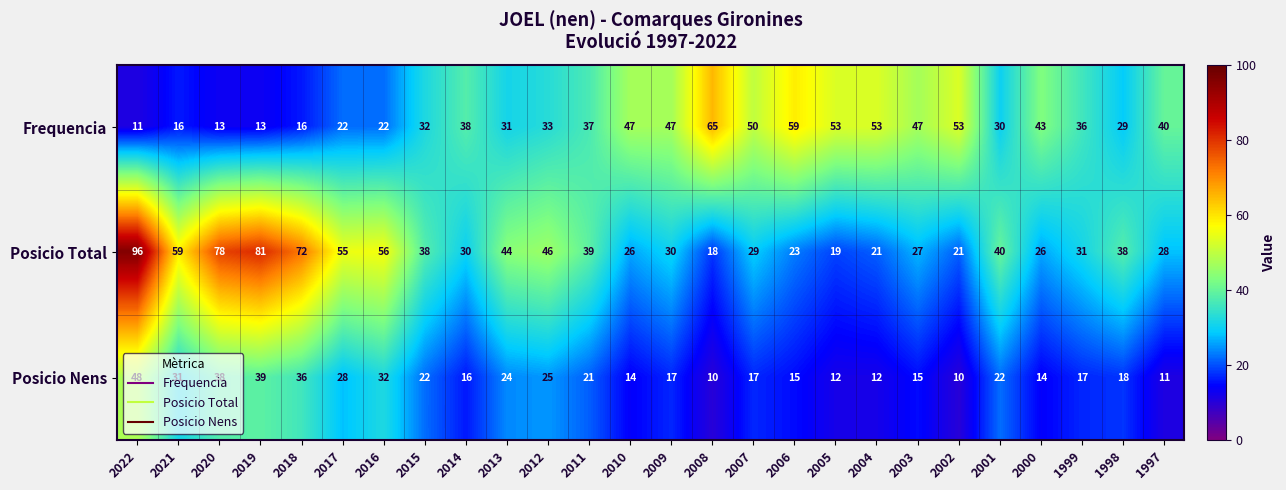

What is the total value across all series at 2018?

124